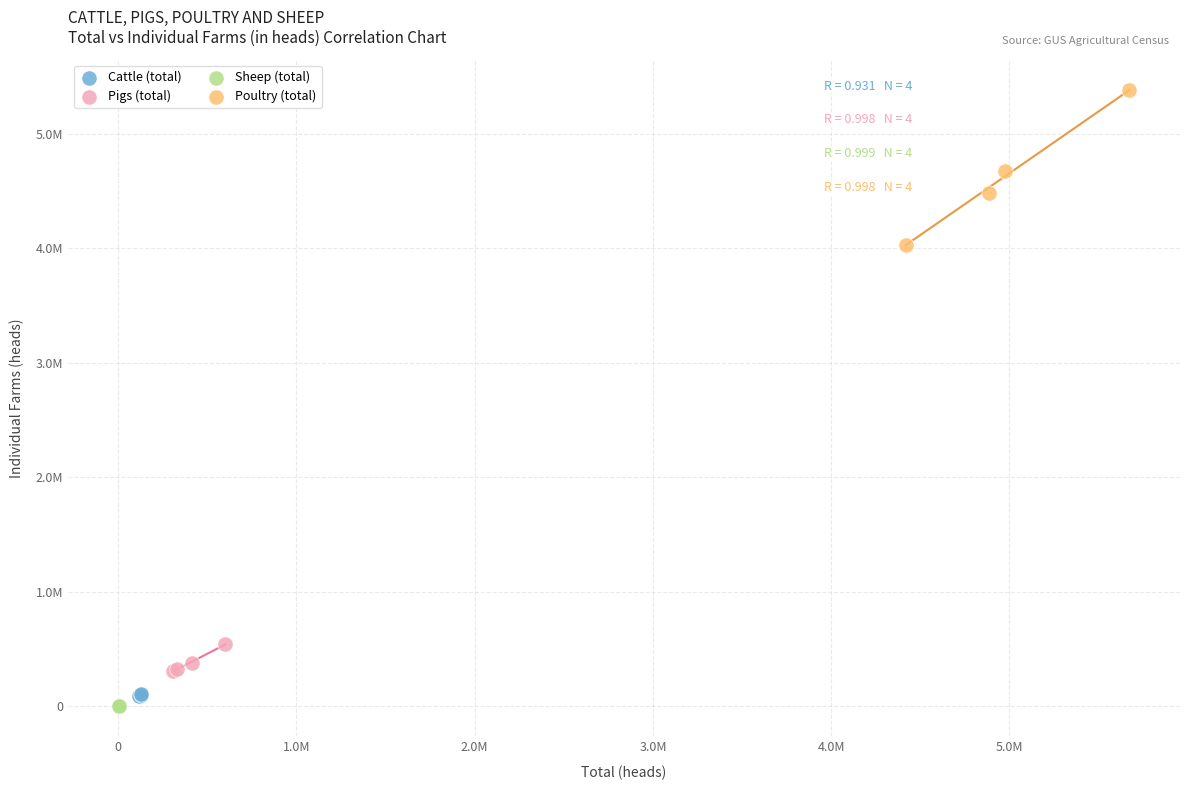

Which series has the largest Y range (max minus min)?

Poultry (total)